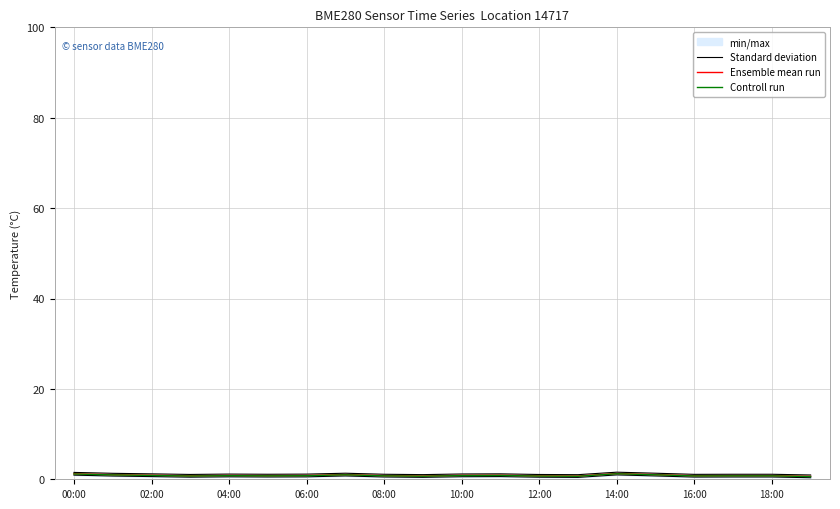

Is it true that Ensemble mean run equals 0.8 at 06:00?

True